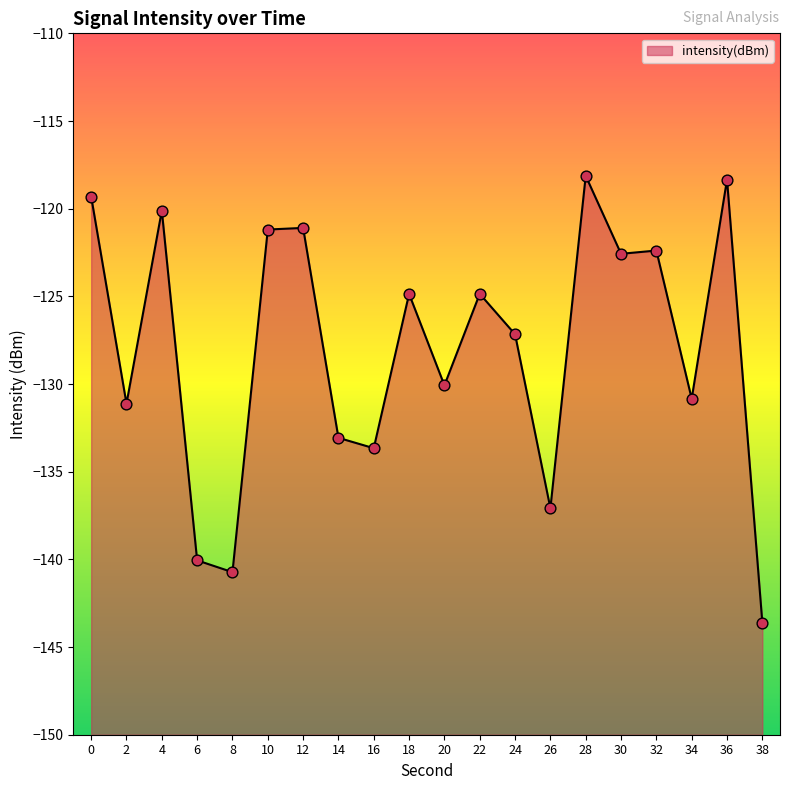

Which has a higher value, 4 or 26?

4